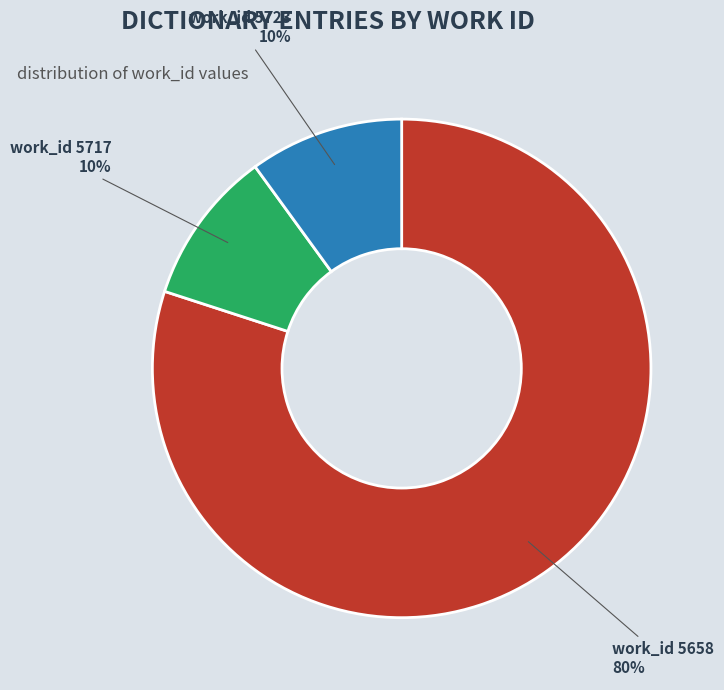

How many slices are in this pie chart?

3